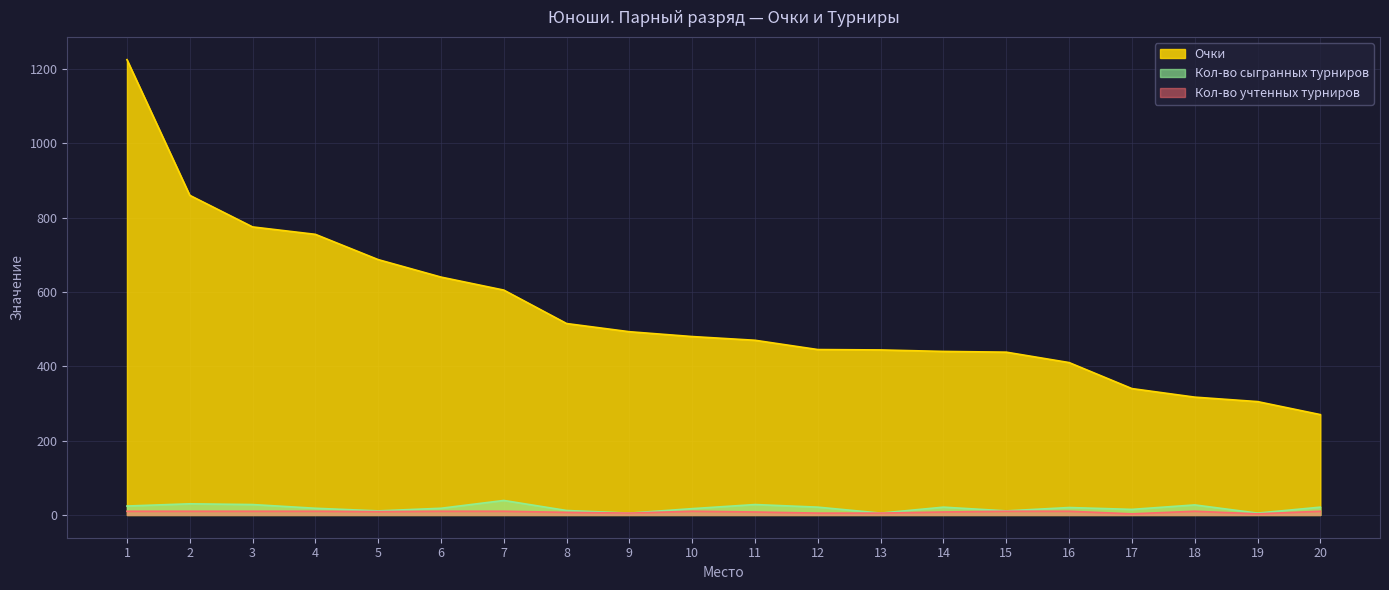

Reading left to right, list all the values displayed in this chart.

Очки: 1225	860	775	755	687	640	605	515	493	480	470	445	444	440	438	410	340	317	305	270
Кол-во сыгранных турниров: 24	30	28	18	11	18	39	12	5	17	28	21	5	21	11	20	15	27	5	21
Кол-во учтенных турниров: 10	10	10	10	9	10	10	7	5	10	8	5	5	8	10	10	3	10	3	10